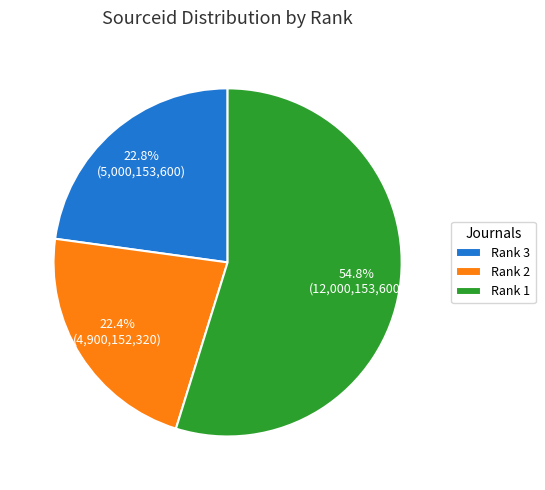

Combined, what portion of the pie is Rank 1 and Rank 2?

77.2%